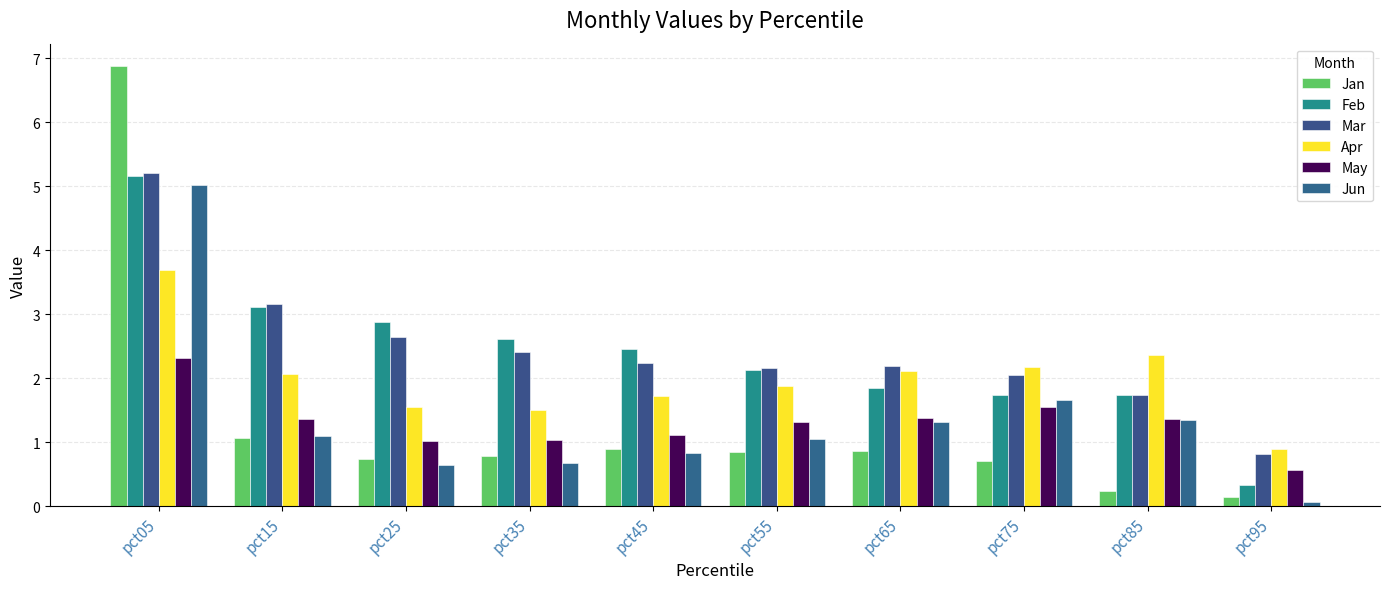

What is the difference between the second highest and second lowest values in the Apr series?

0.9